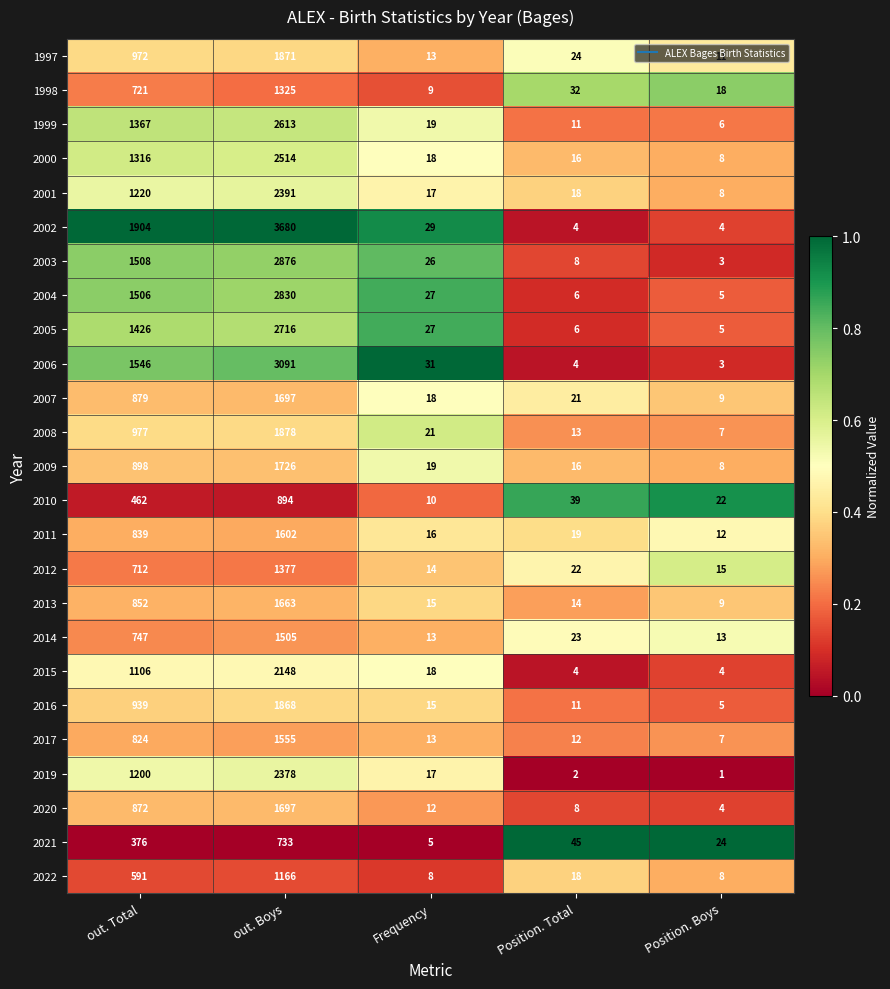

At which label does 2021 reach its peak?

out. Boys